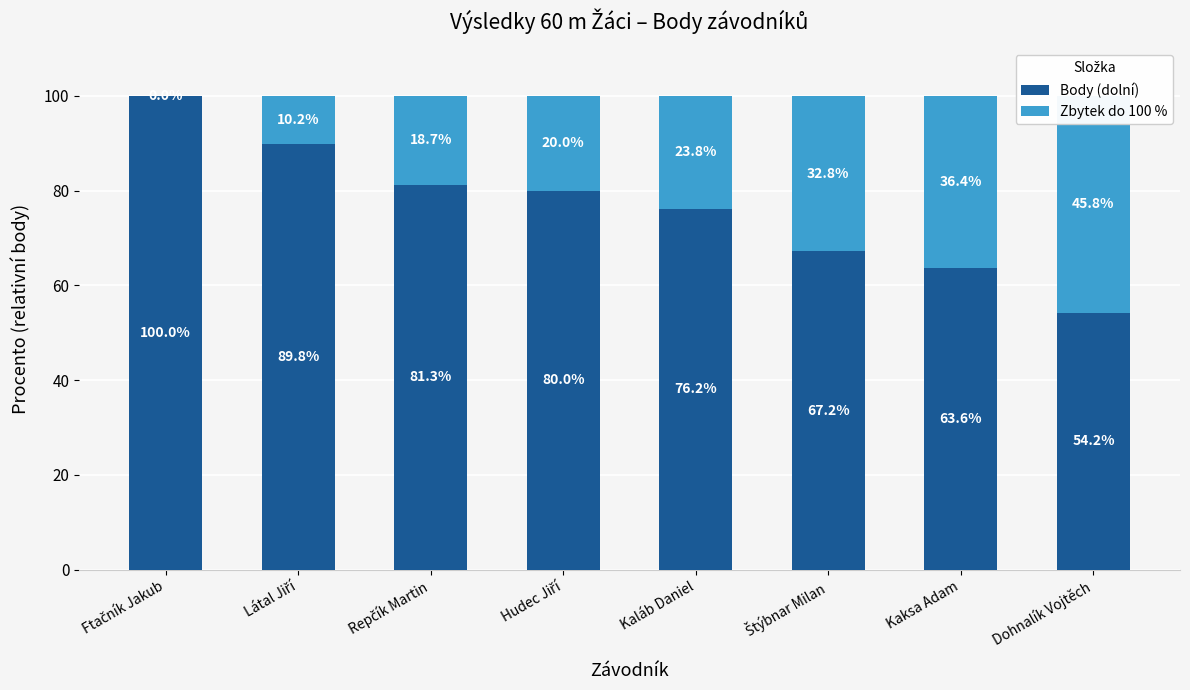

Where does the Zbytek do 100 % series first go above 23?

Kaláb Daniel